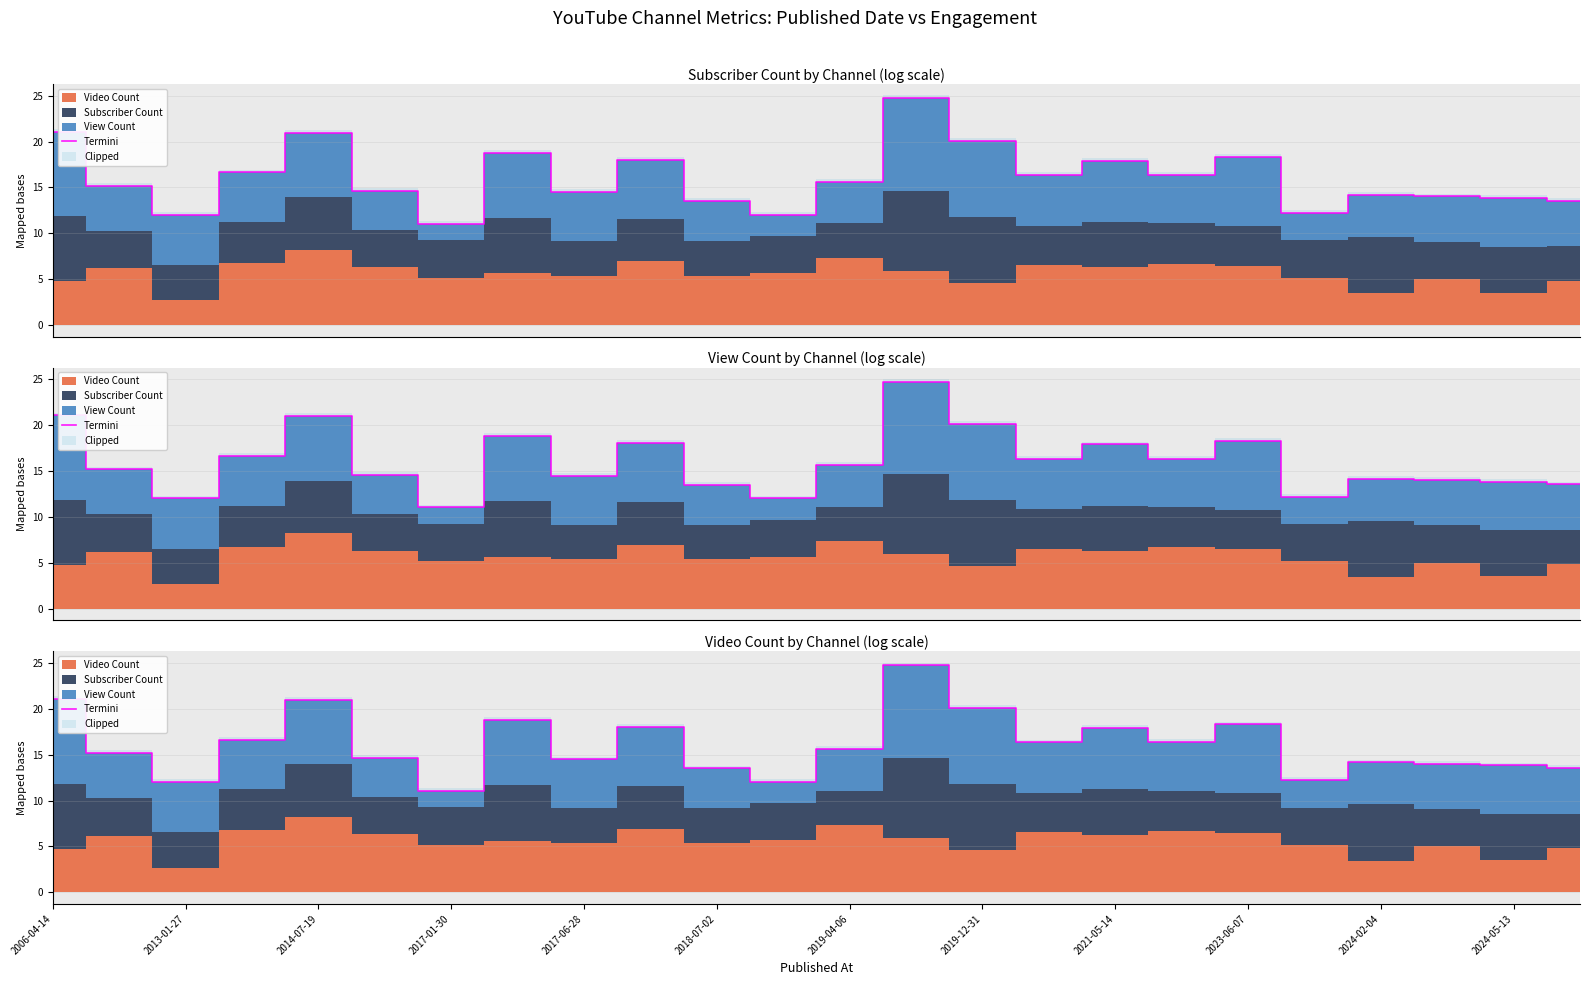

The chart shows a value of 14.0 at 21. True or false?

True